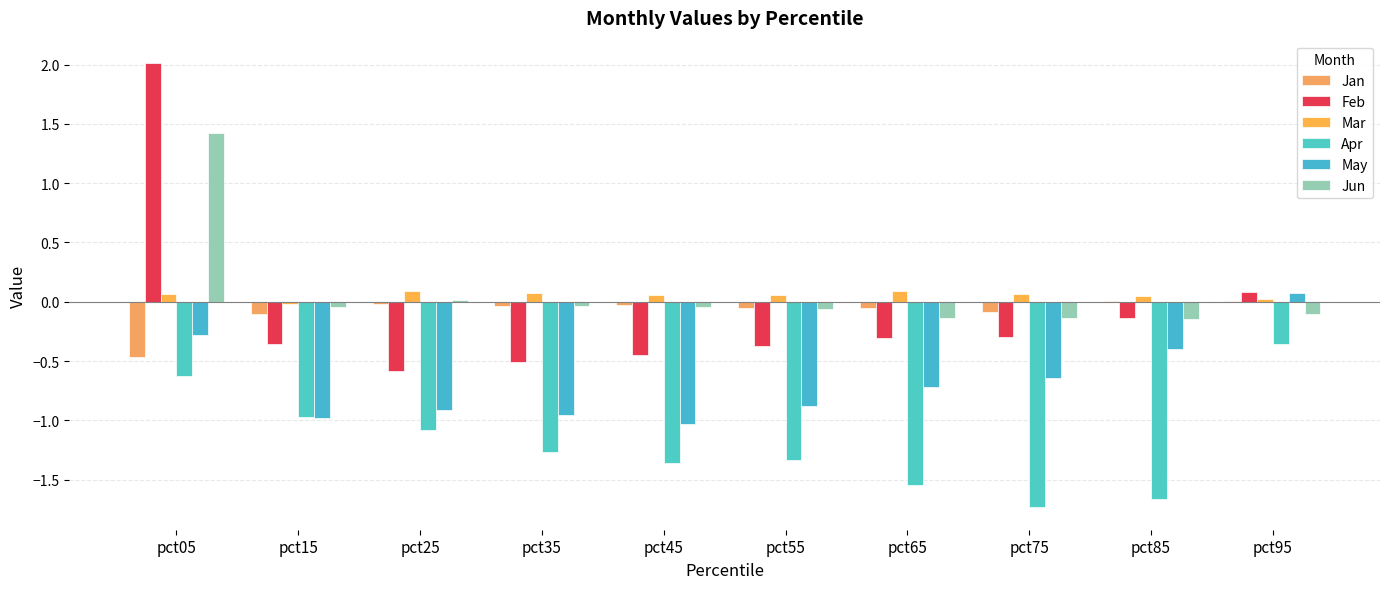

What is the average value of the Jun series?

0.1